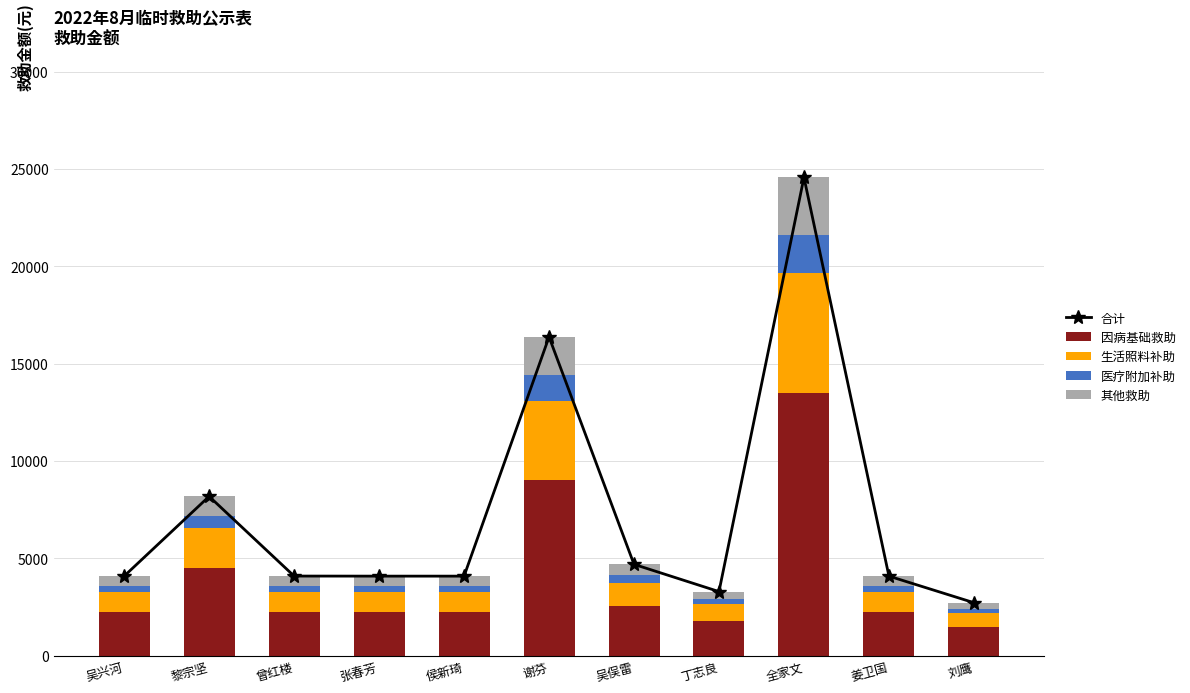

Between 曾红楼 and 吴俣雷, which is larger?

吴俣雷